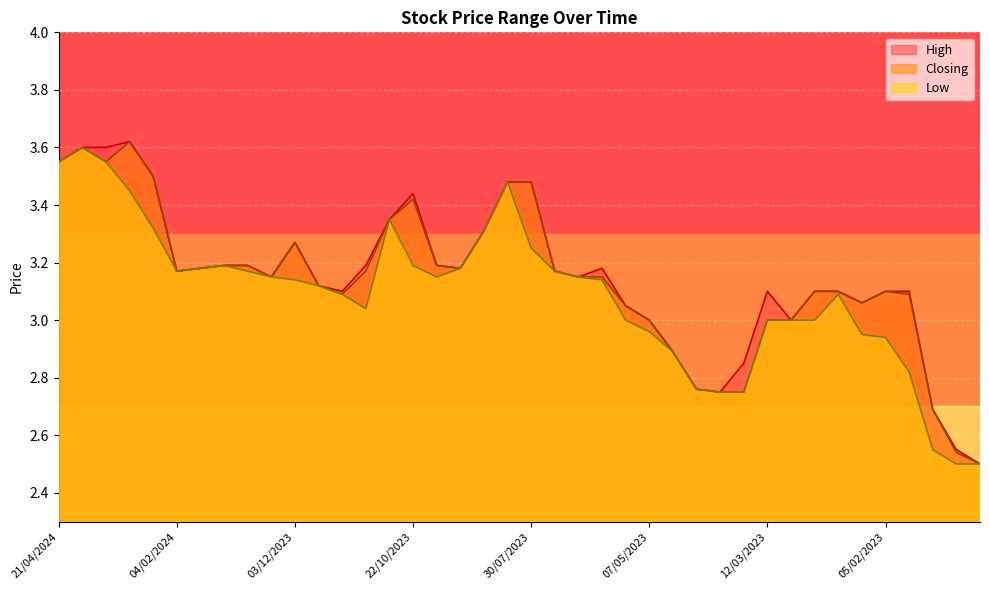

What is the sum of the Low values at 20/08/2023 and 14/05/2023?

6.3